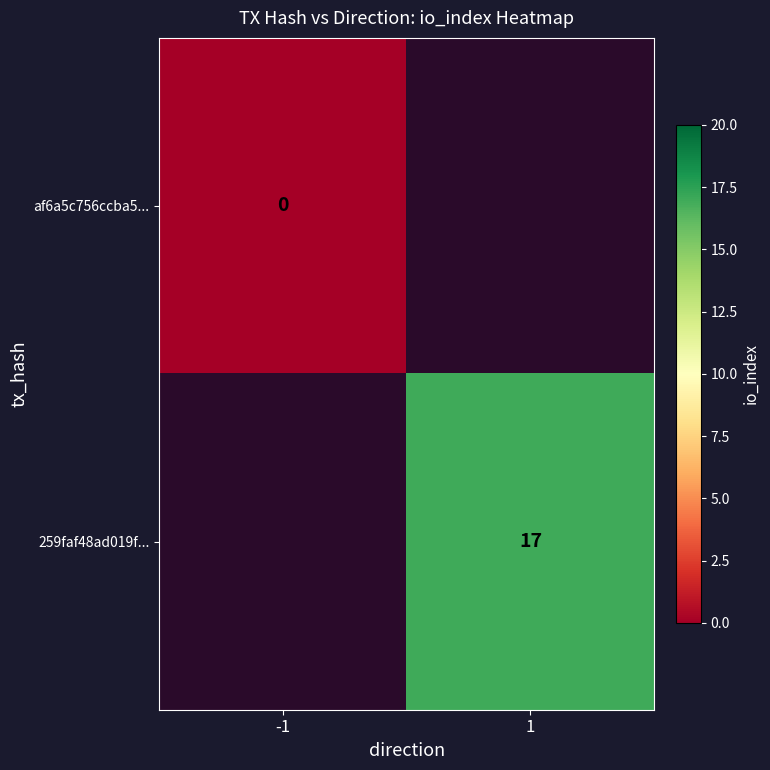

What is the greatest value displayed?

17.0